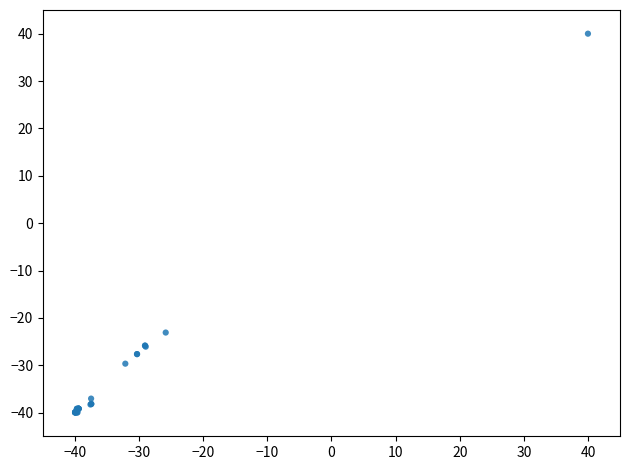

What Y value in the scatter plot is closest to 0?

-23.1